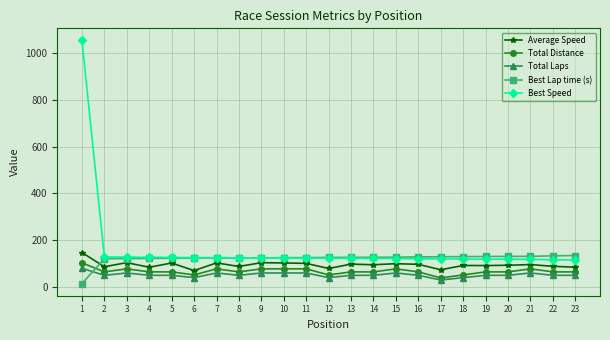

At which label does Average Speed reach its peak?

1